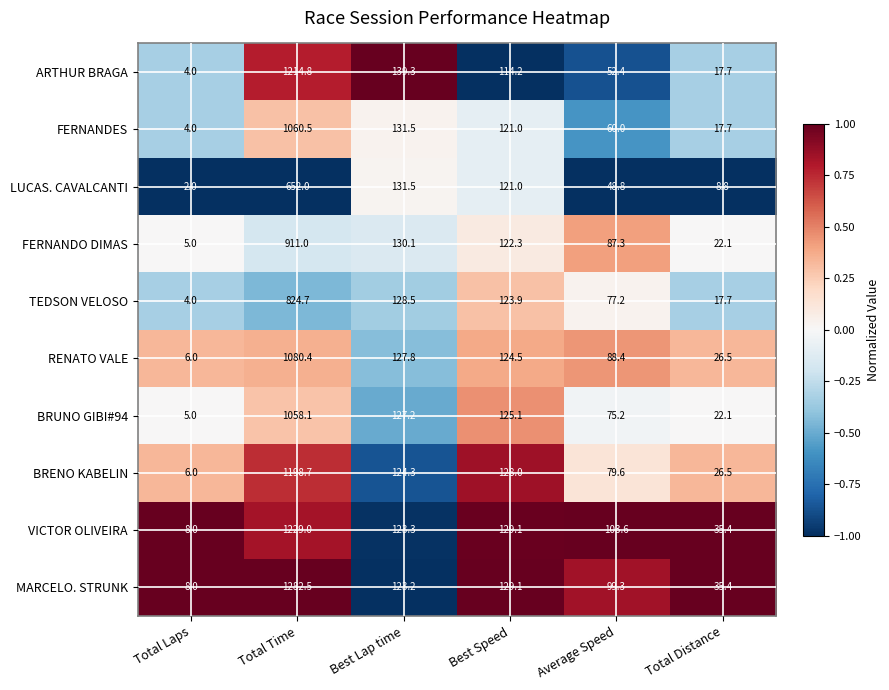

What is the smallest value displayed?

2.0